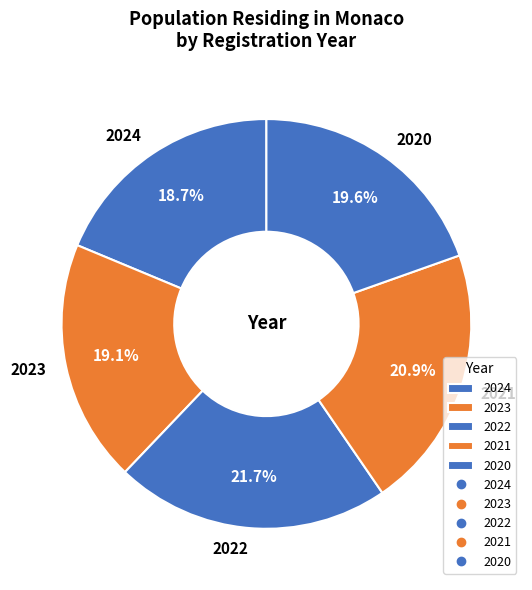

Combined, do 2023 and 2020 account for over 50%?

No